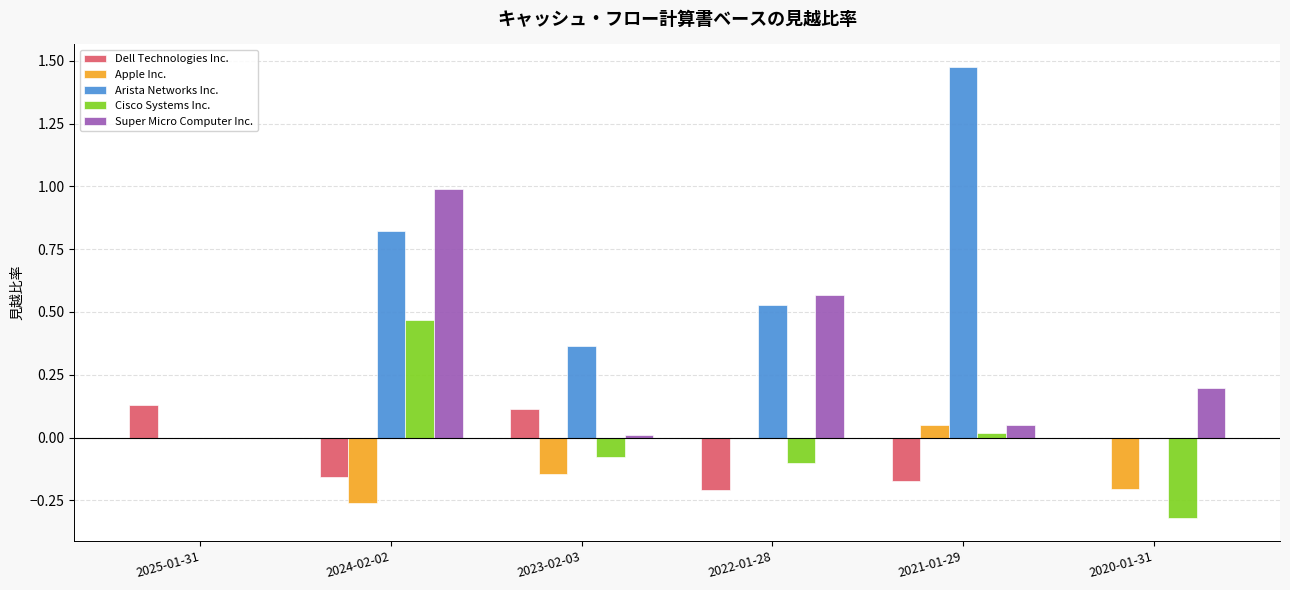

At which category does the chart reach its peak across all series?

2021-01-29